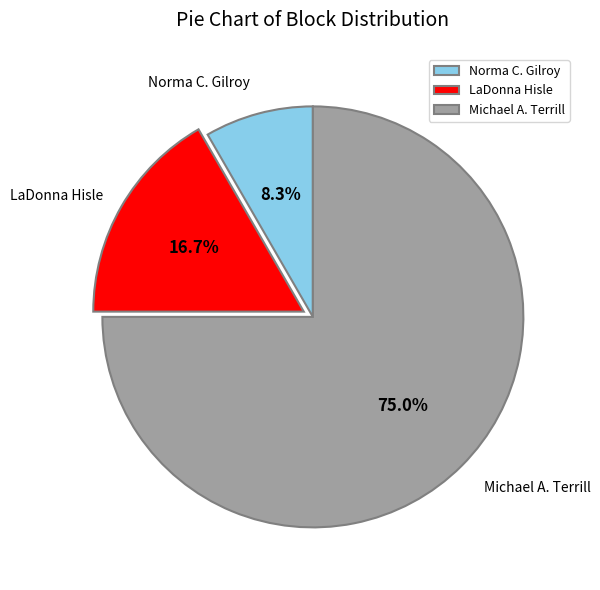

Is the sum of LaDonna Hisle and Michael A. Terrill greater than half?

Yes